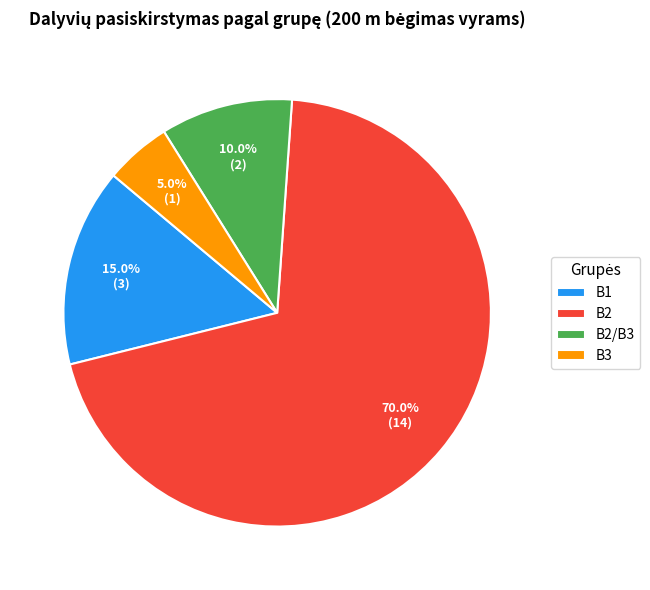

Which category has the smallest portion of the pie?

B3